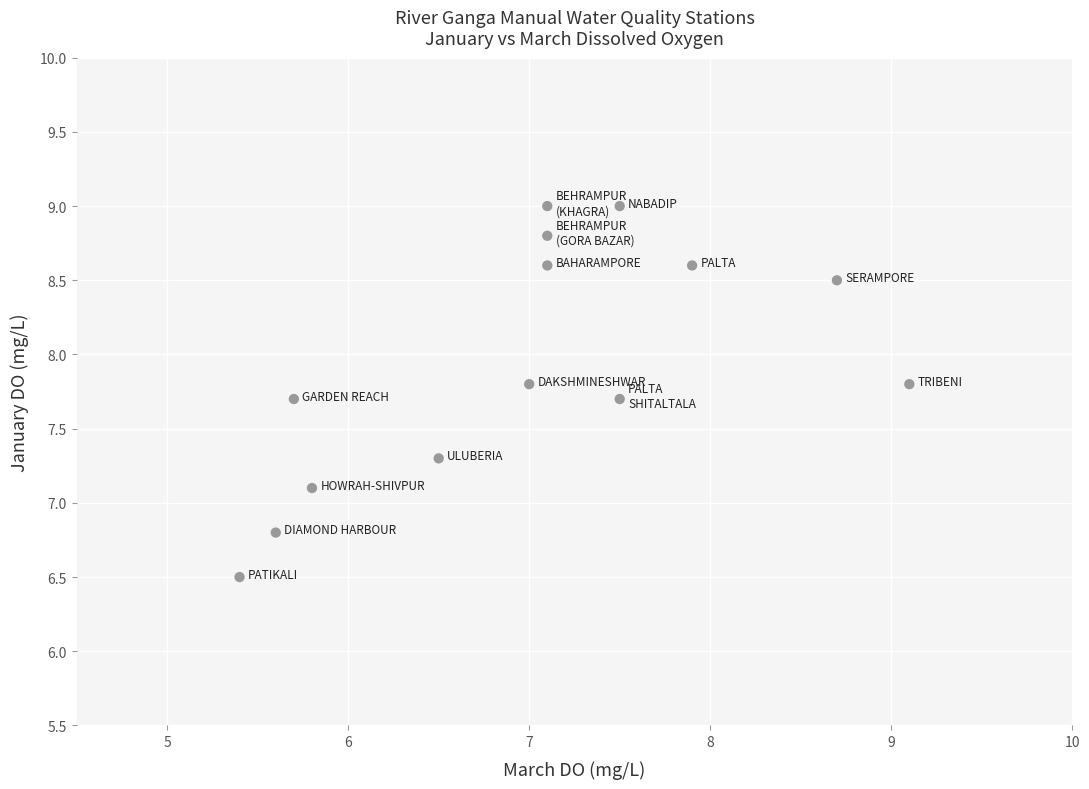

What is the range of X values (max minus min)?

3.7